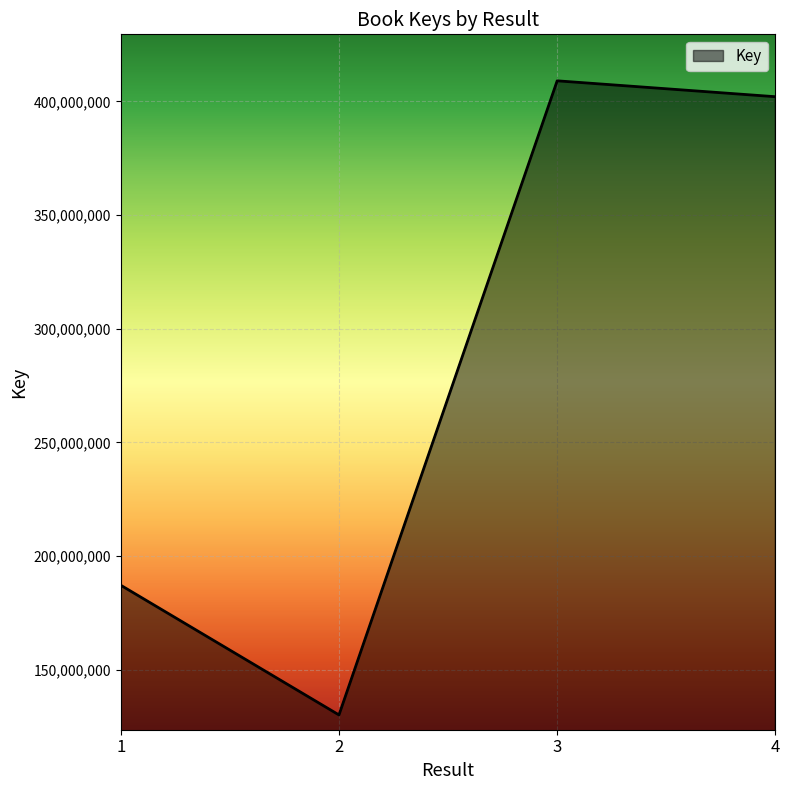

Which category has the highest value across all series?

3